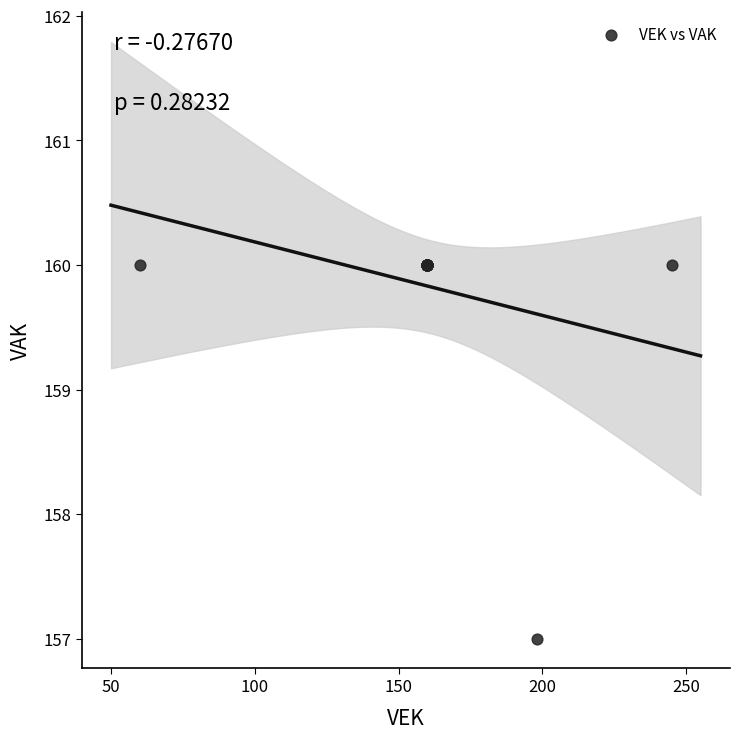

What Y value in the scatter plot is closest to 158?

157